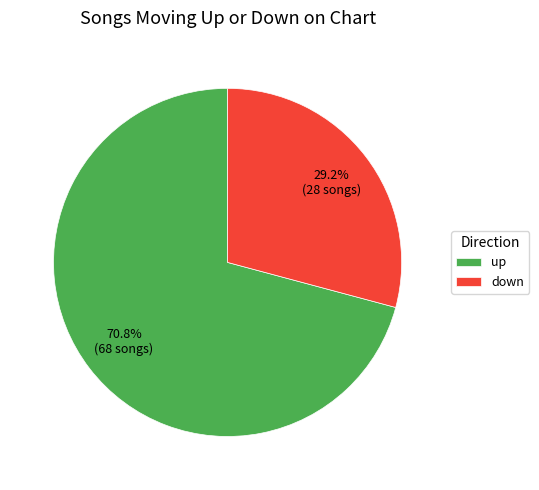

Which slice is the largest?

up